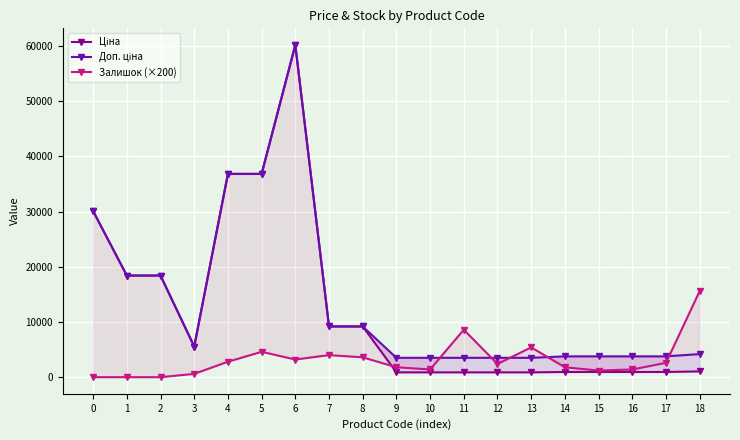

Read the Доп. ціна value at 9.

3511.9